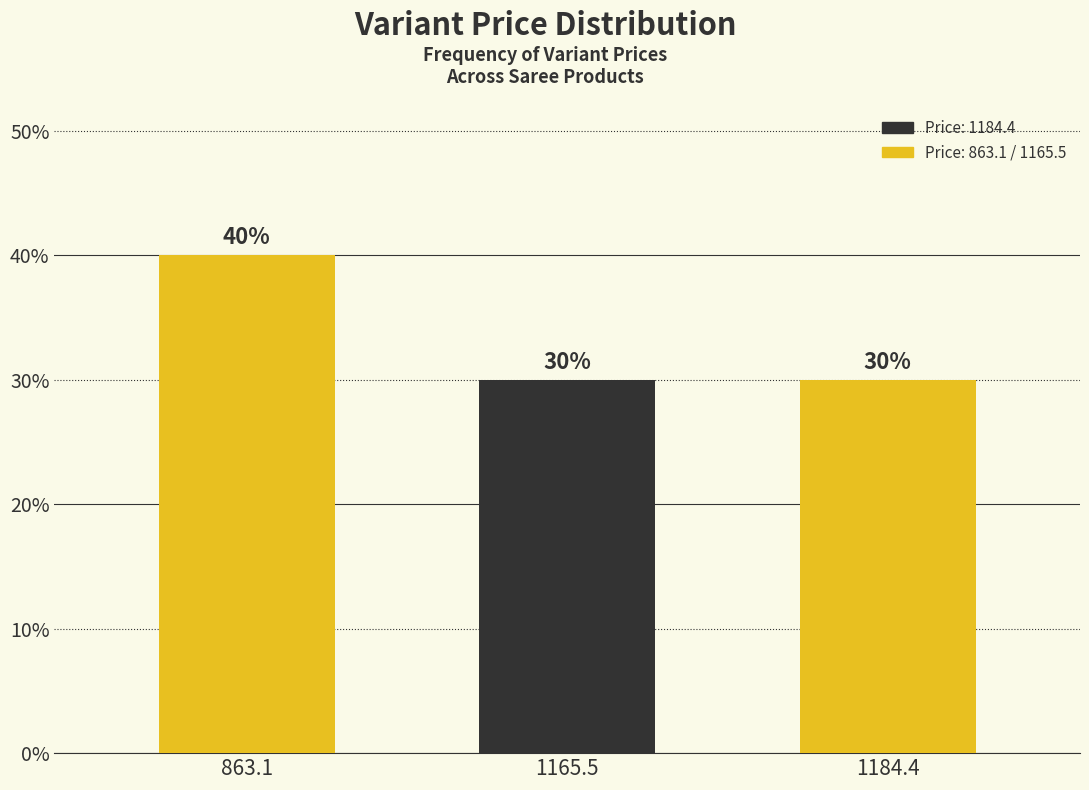

Reading left to right, transcribe all the data shown in this chart.

863.1=40	1165.5=30	1184.4=30